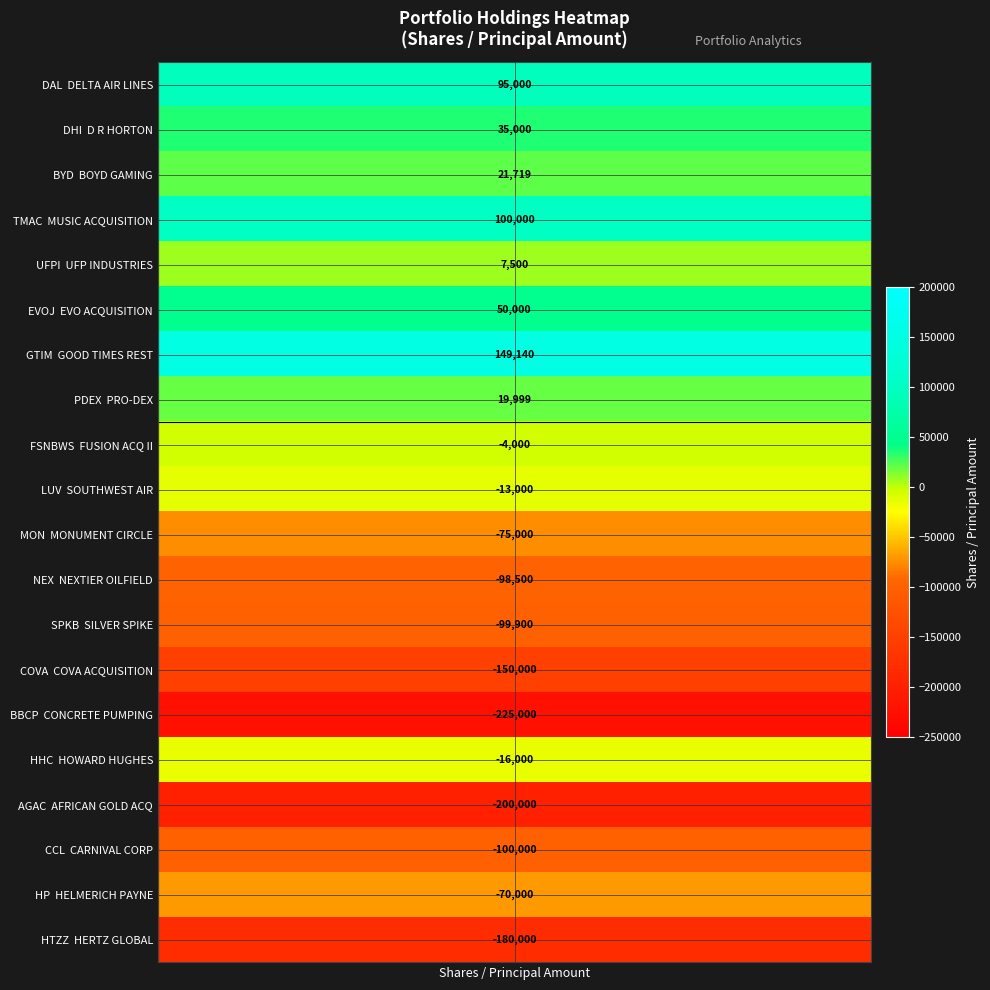

Reading right to left, what are all the values shown in this chart?

-180000	-70000	-100000	-200000	-16000	-225000	-150000	-99900	-98500	-75000	-13000	-4000	19999	149140	50000	7500	100000	21719	35000	95000